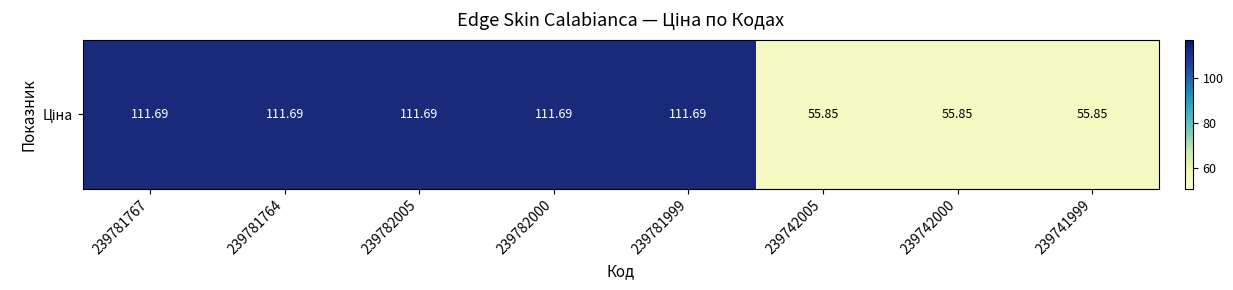

Reading left to right, extract all data points from this chart.

239781767=111.7	239781764=111.7	239782005=111.7	239782000=111.7	239781999=111.7	239742005=55.9	239742000=55.9	239741999=55.9